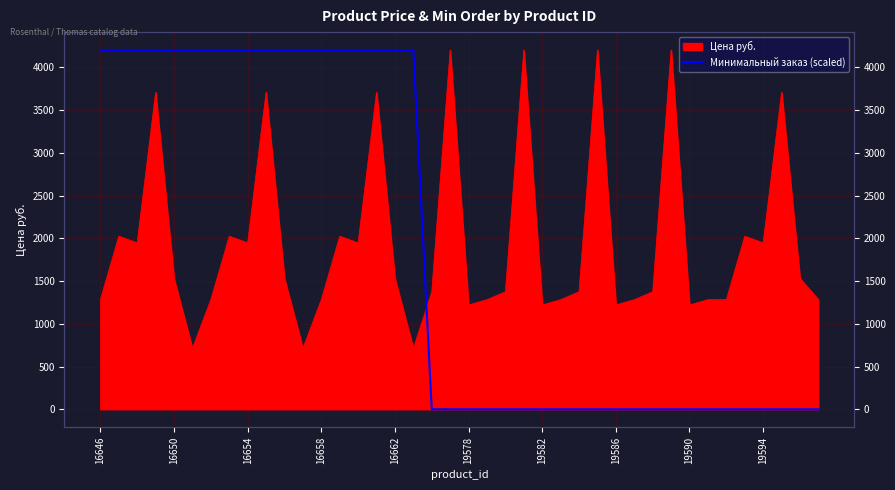

What is the greatest value displayed?

4202.4